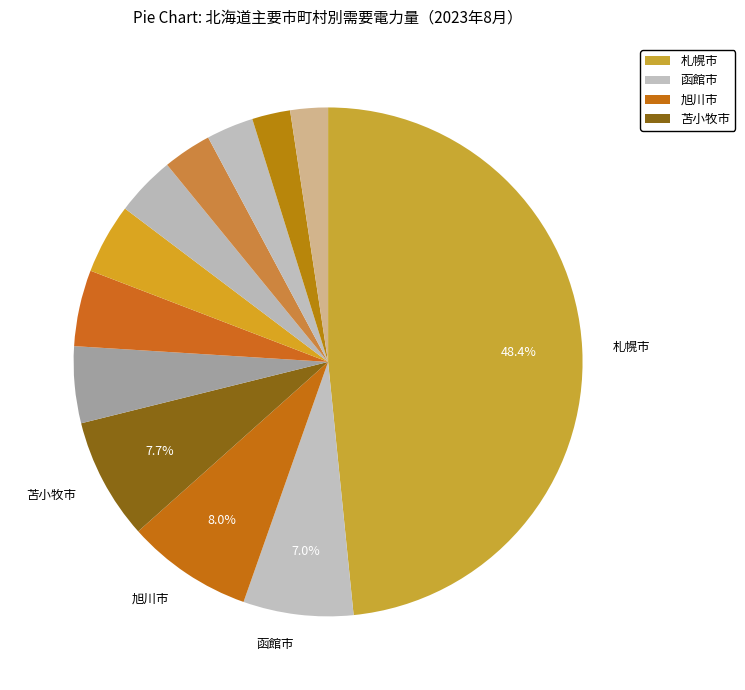

How many slices are in this pie chart?

12